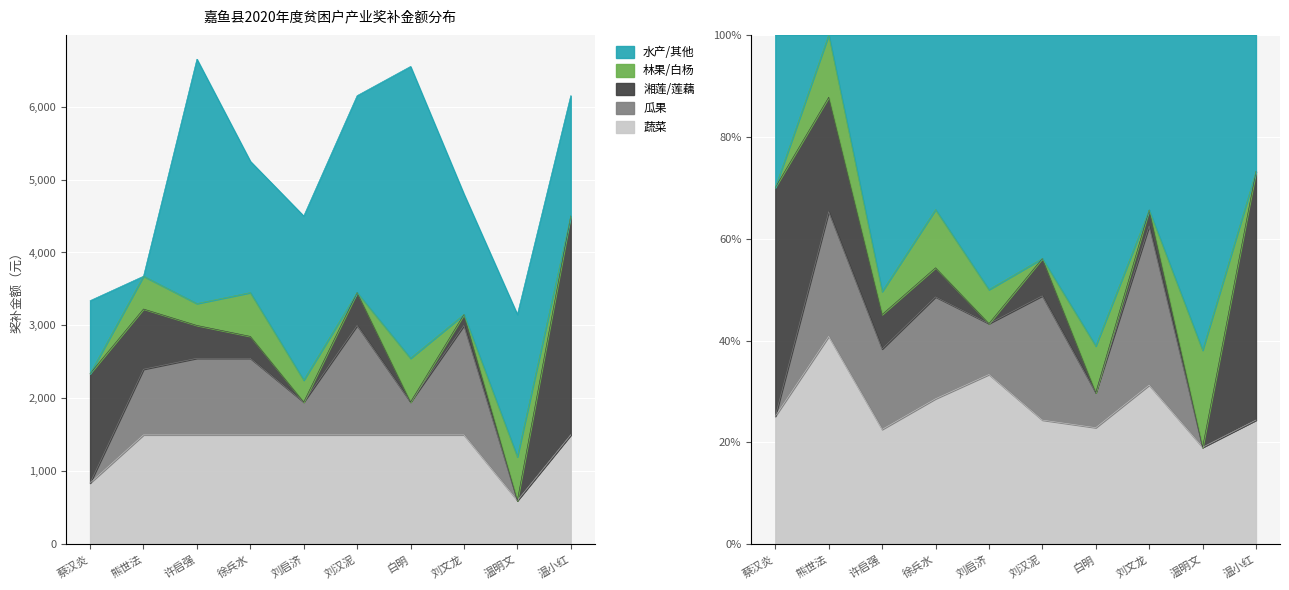

How many distinct data groups are displayed?

5